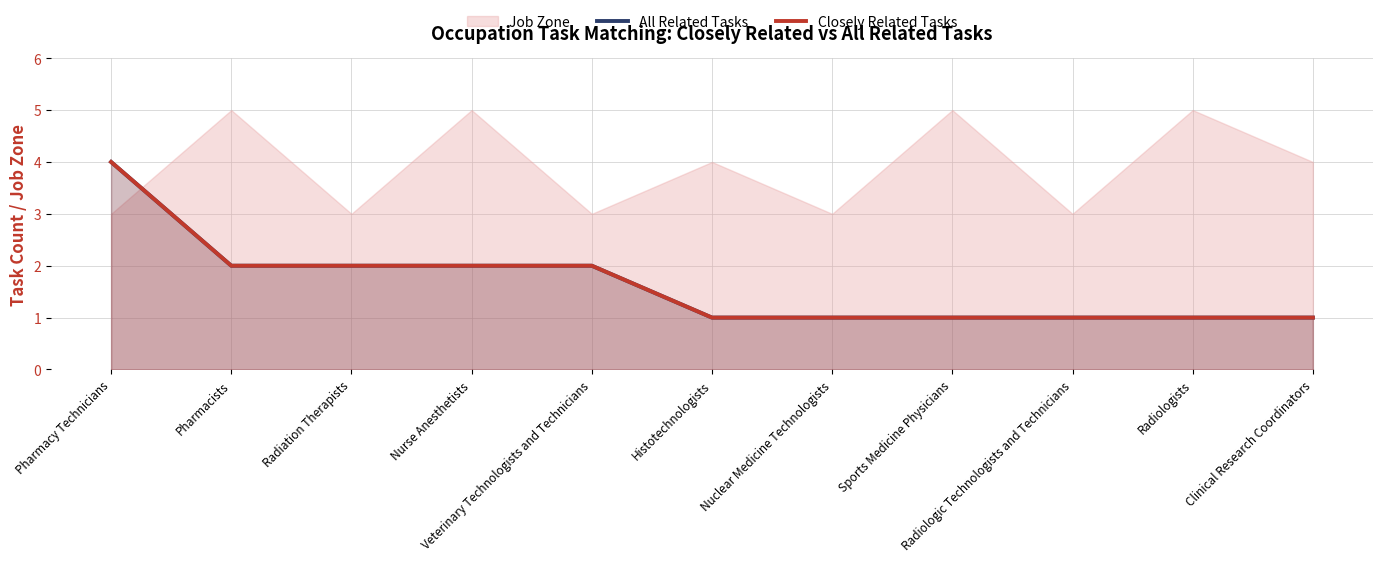

What is the value of the Closely Related Tasks point at the 7th from the left?

1